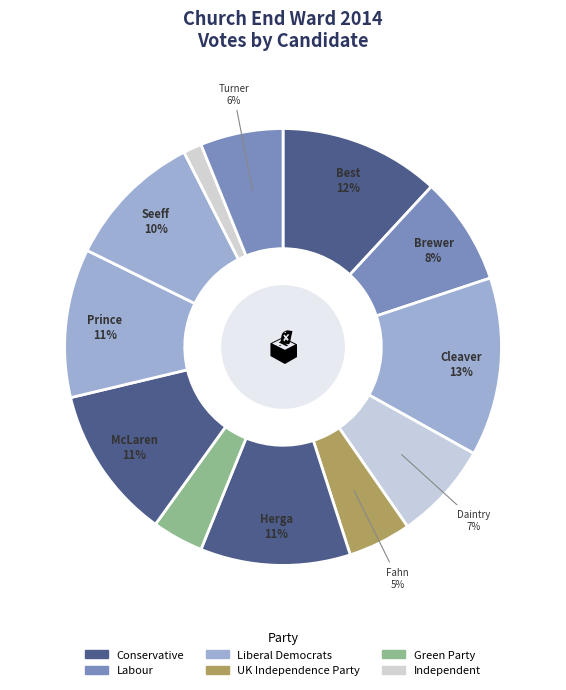

How many slices are in this pie chart?

12